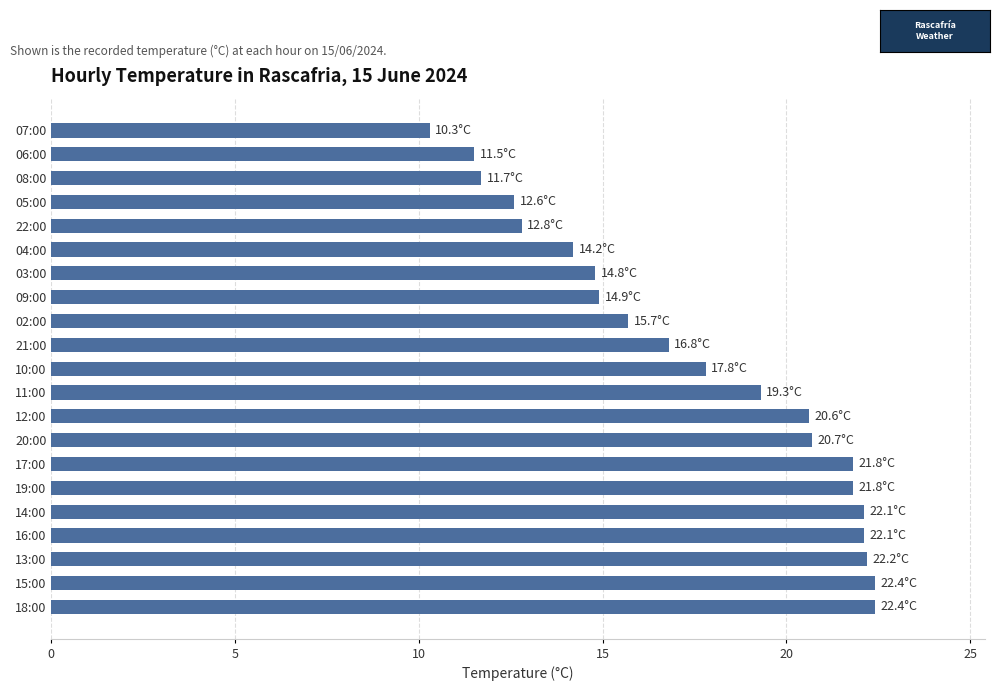

Read the value at 06:00.

11.5